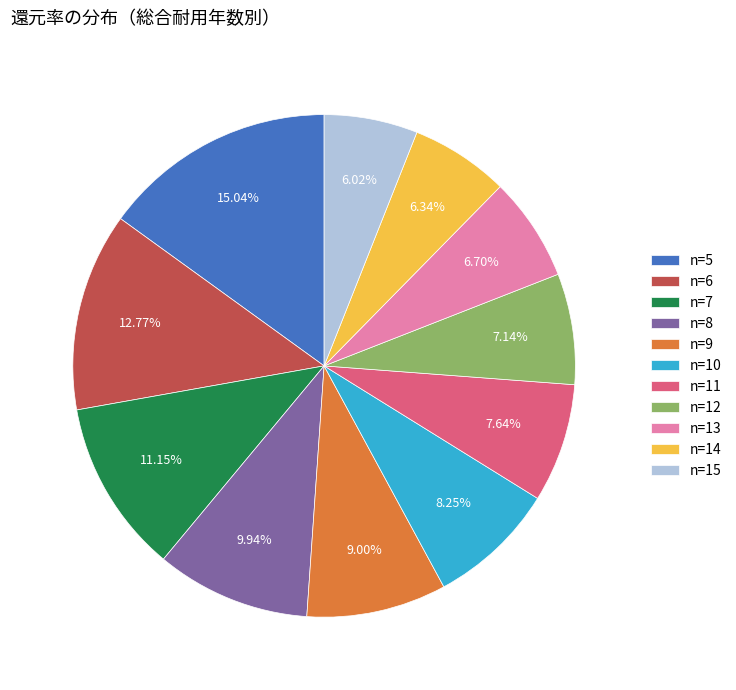

Which category has the biggest portion of the pie?

n=5